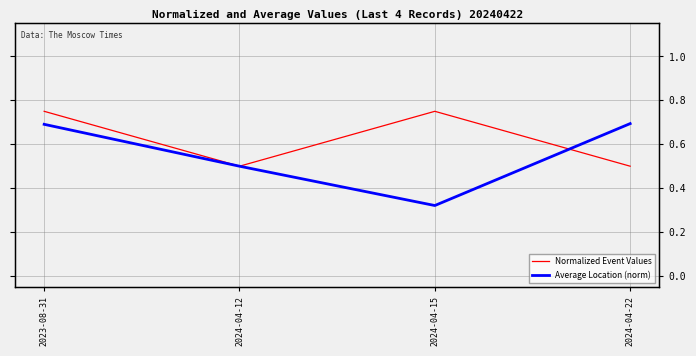

What is the sum of the Average Location (norm) values at 2024-04-15 and 2024-04-12?

0.8